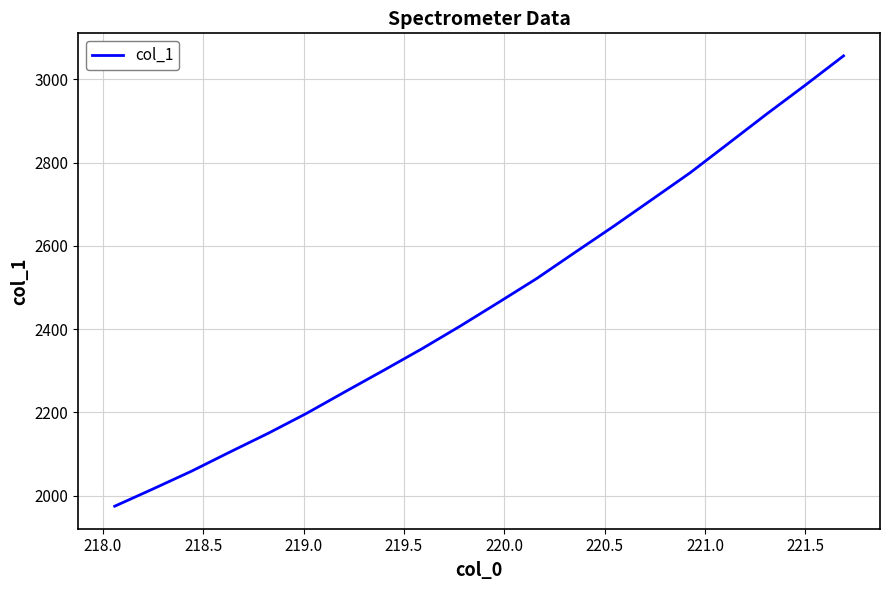

What is the minimum value shown in the chart?

1974.4